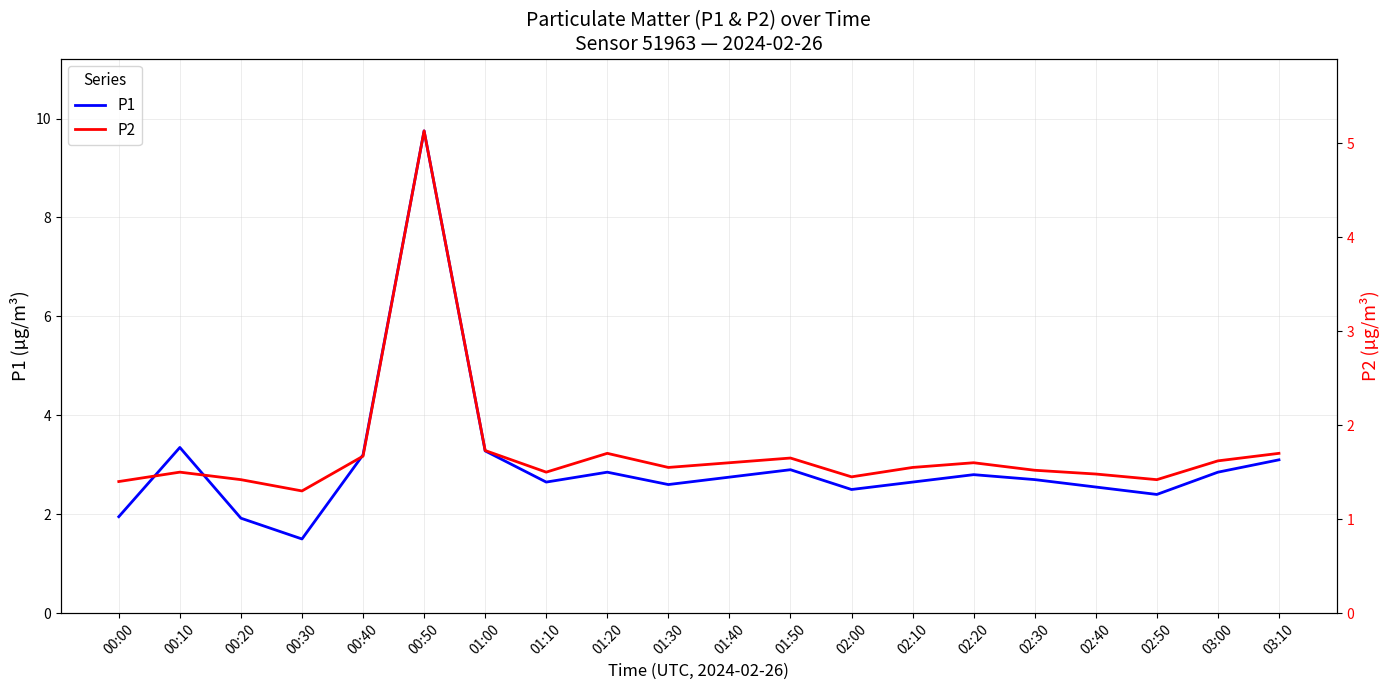

Reading right to left, what are all the values shown in this chart?

P1: 3.1	2.9	2.4	2.5	2.7	2.8	2.6	2.5	2.9	2.8	2.6	2.9	2.6	3.3	9.8	3.2	1.5	1.9	3.4	1.9
P2: 1.7	1.6	1.4	1.5	1.5	1.6	1.6	1.4	1.6	1.6	1.6	1.7	1.5	1.7	5.1	1.7	1.3	1.4	1.5	1.4